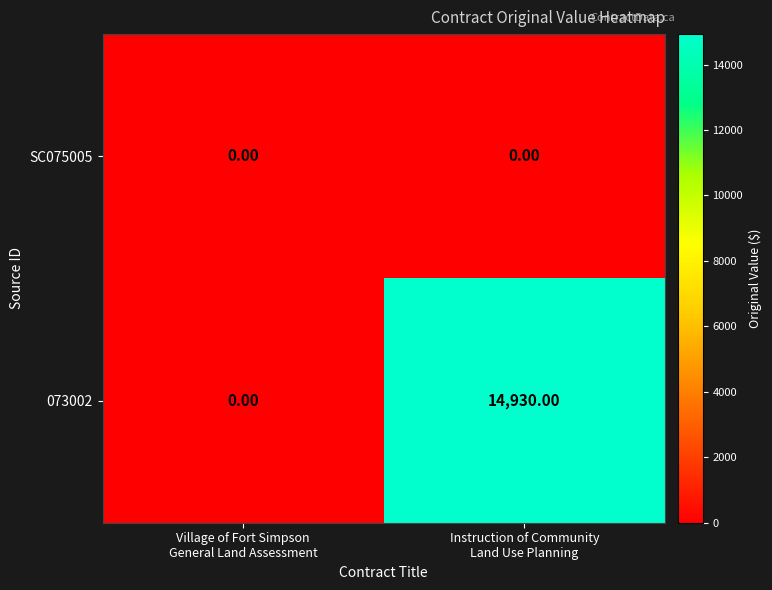

Which series changed the most between Village of Fort Simpson
General Land Assessment and Instruction of Community
Land Use Planning?

073002